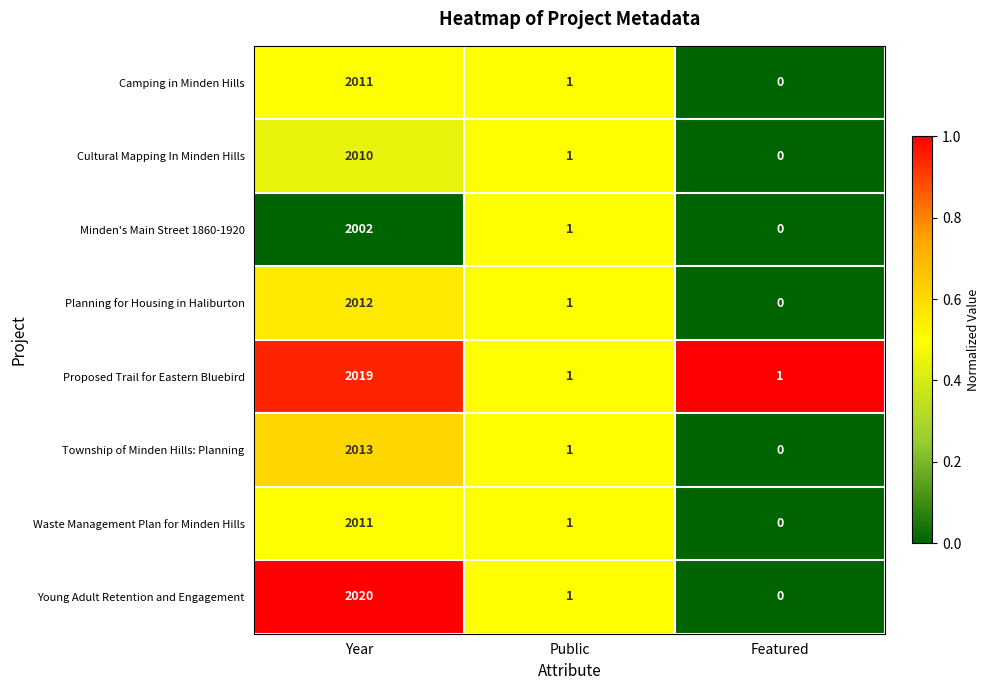

At which label does Camping in Minden Hills reach its peak?

Year